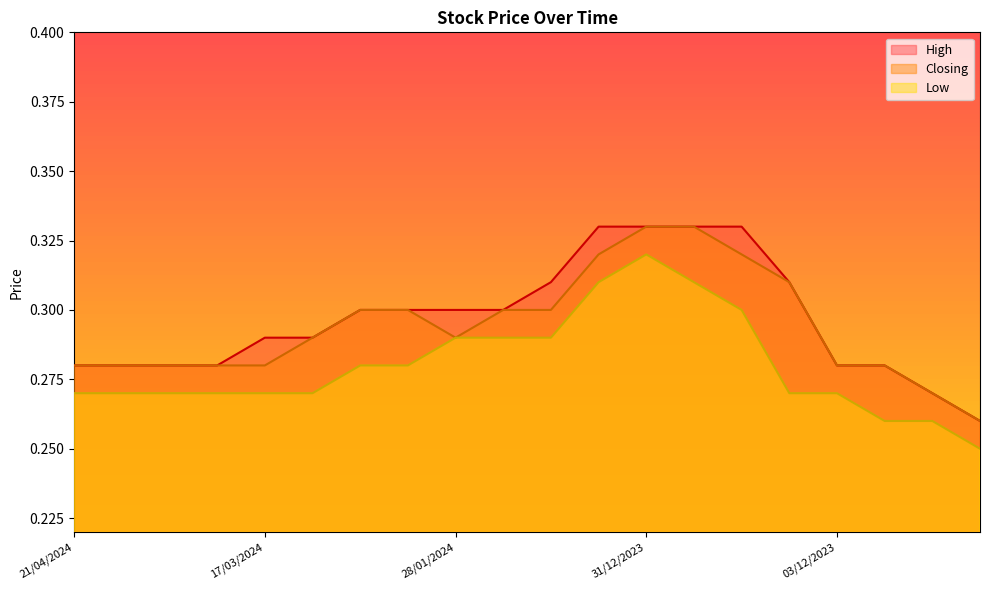

Which series has the largest range (max minus min)?

High